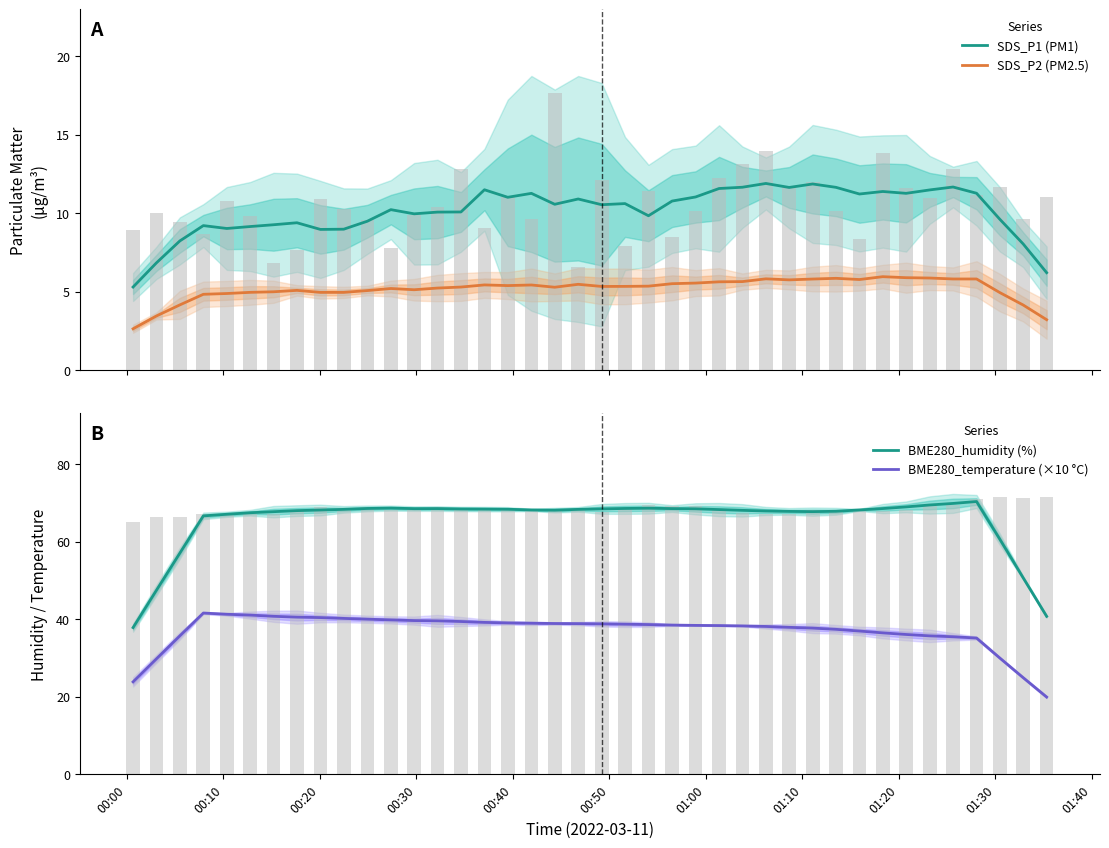

Which series has the largest total across all categories?

BME280_humidity (%)